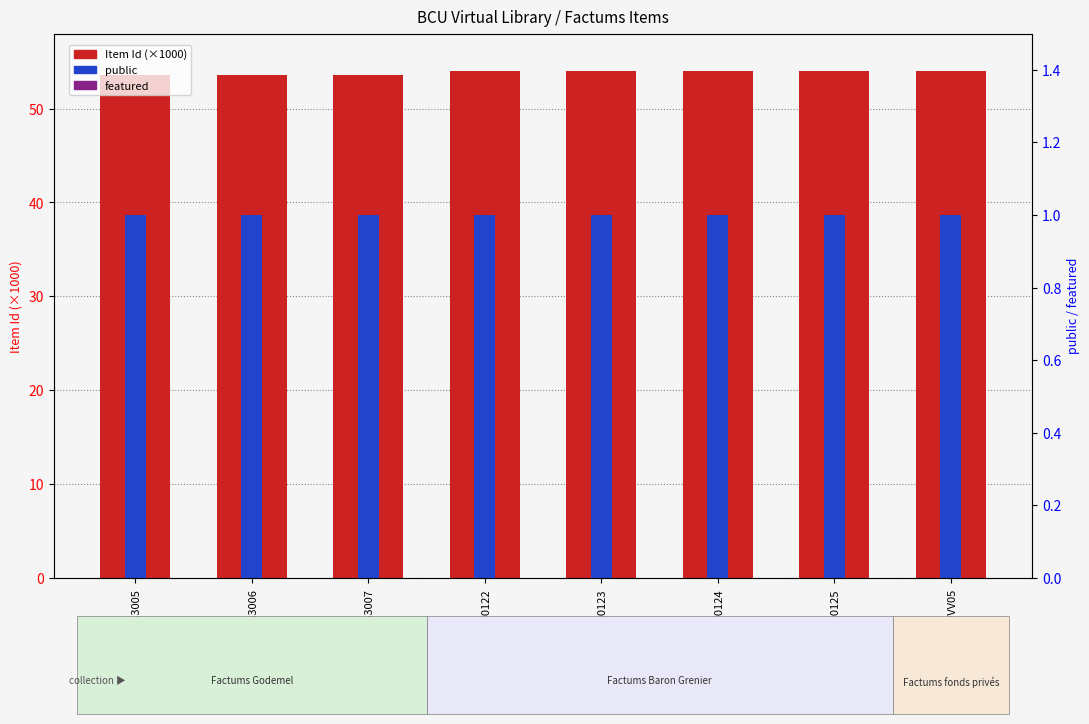

What is the total value across all series at BCU_B0123?

55.0